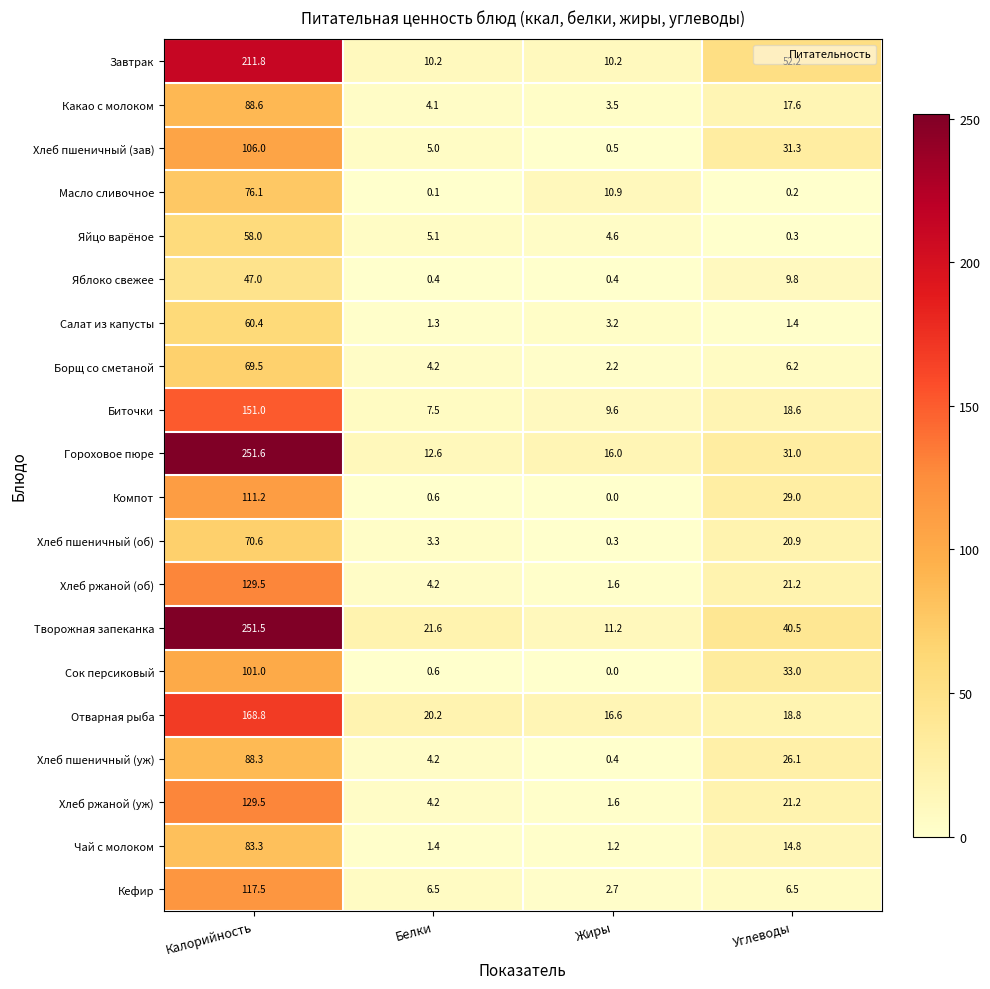

The value of Хлеб ржаной (уж) at Углеводы is 8.7. True or false?

False